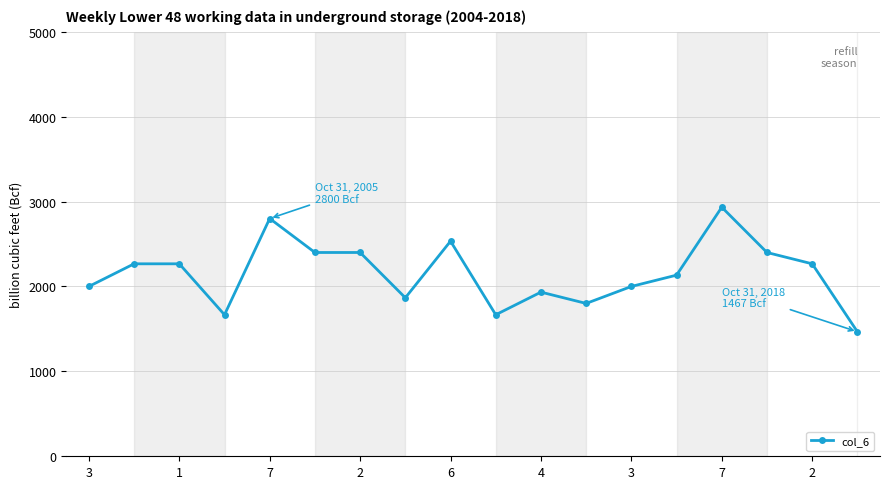

True or false: the data has more than 2 interior local peaks.

True